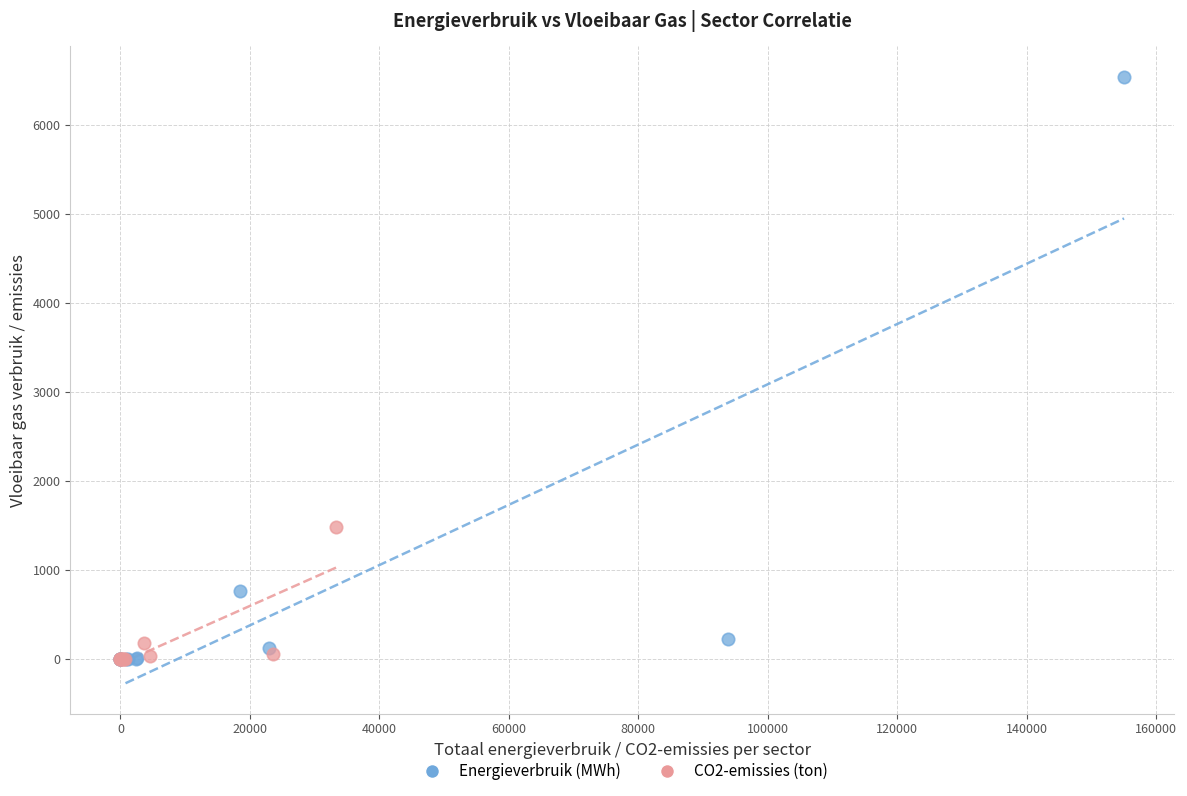

What are all the series names shown in the legend?

Energieverbruik (MWh), CO2-emissies (ton)